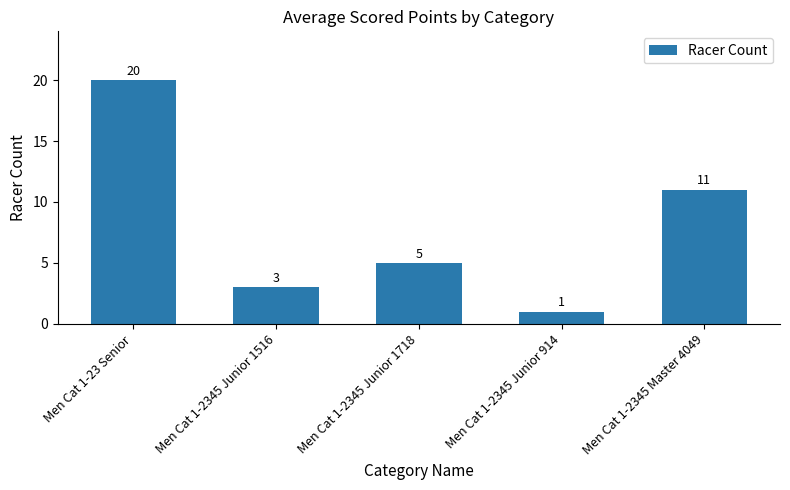

Reading right to left, list all the values displayed in this chart.

11	1	5	3	20